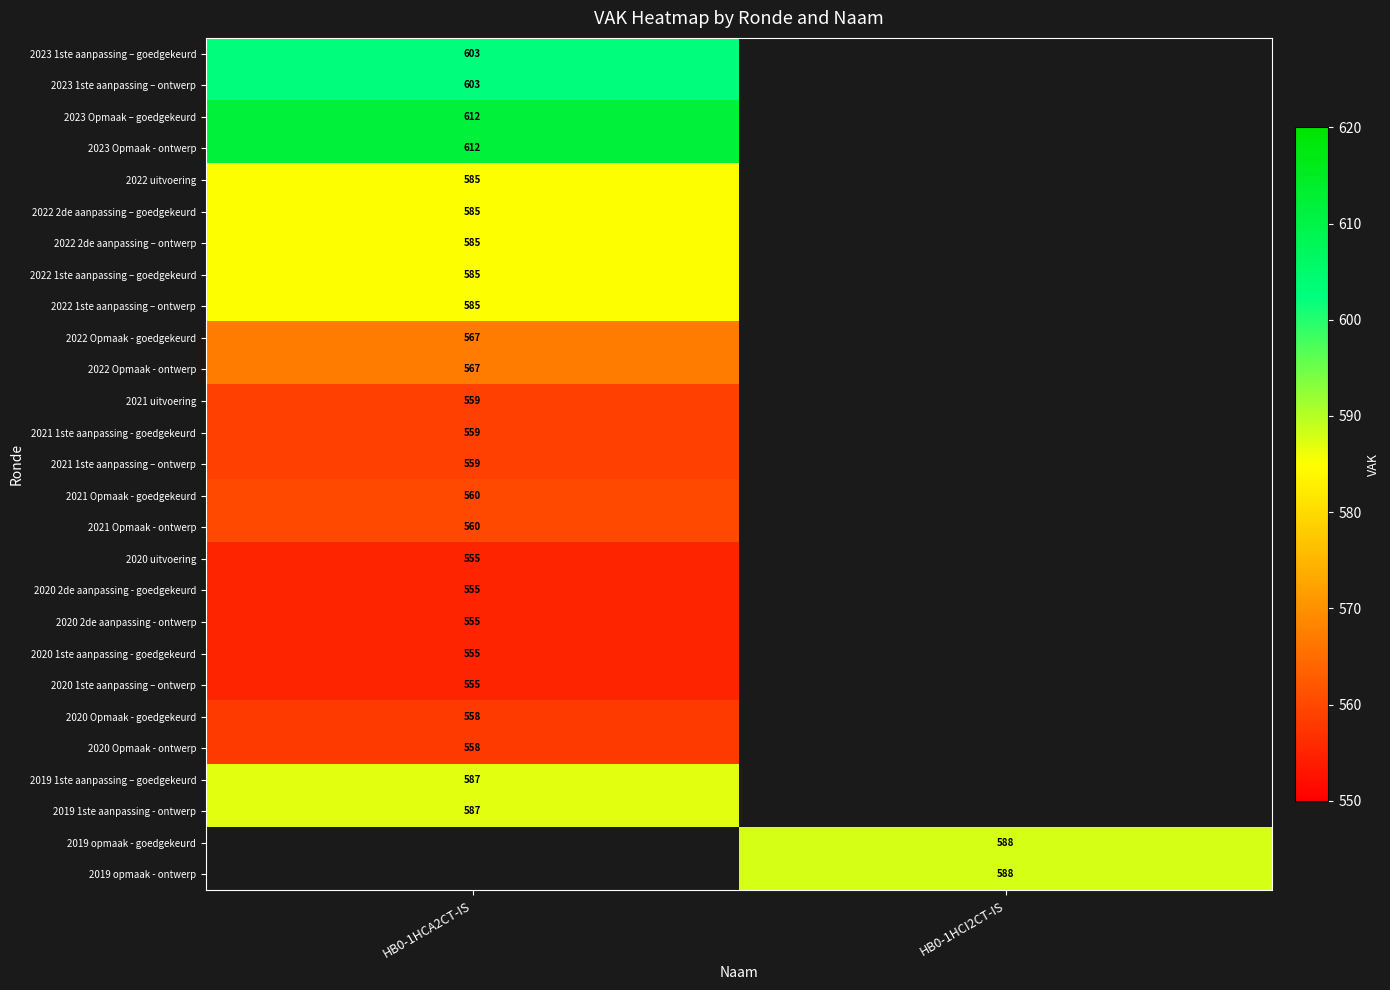

At how many categories does at least one series exceed 582?

2